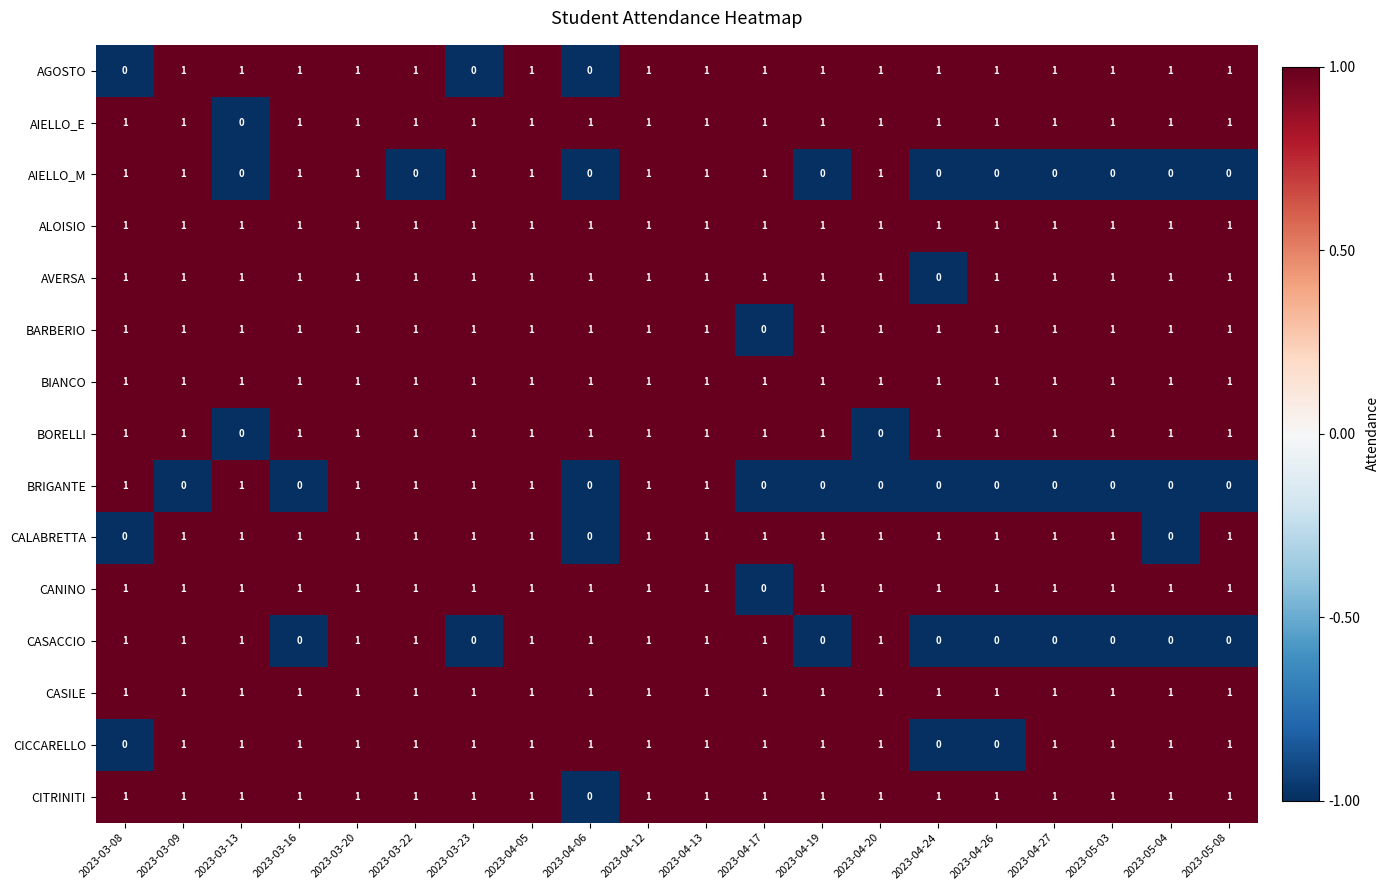

The BRIGANTE series shows 1 at 2023-03-22. True or false?

True